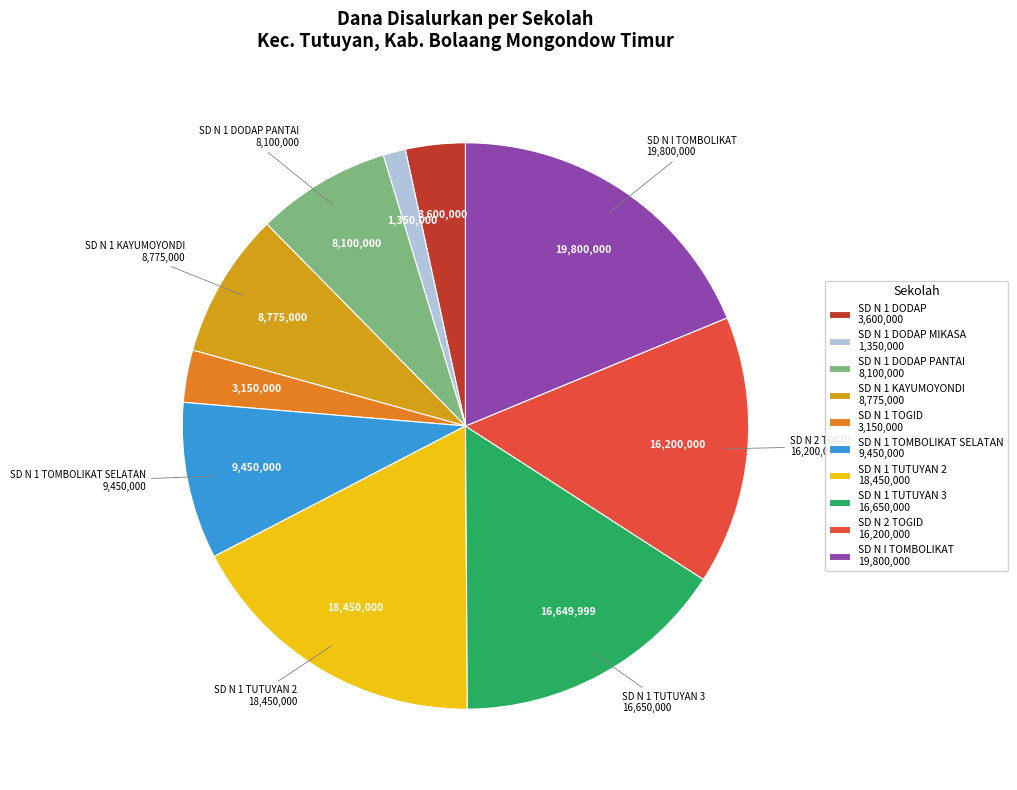

True or false: SD N 1 KAYUMOYONDI 8,775,000 accounts for 14% of the total.

False